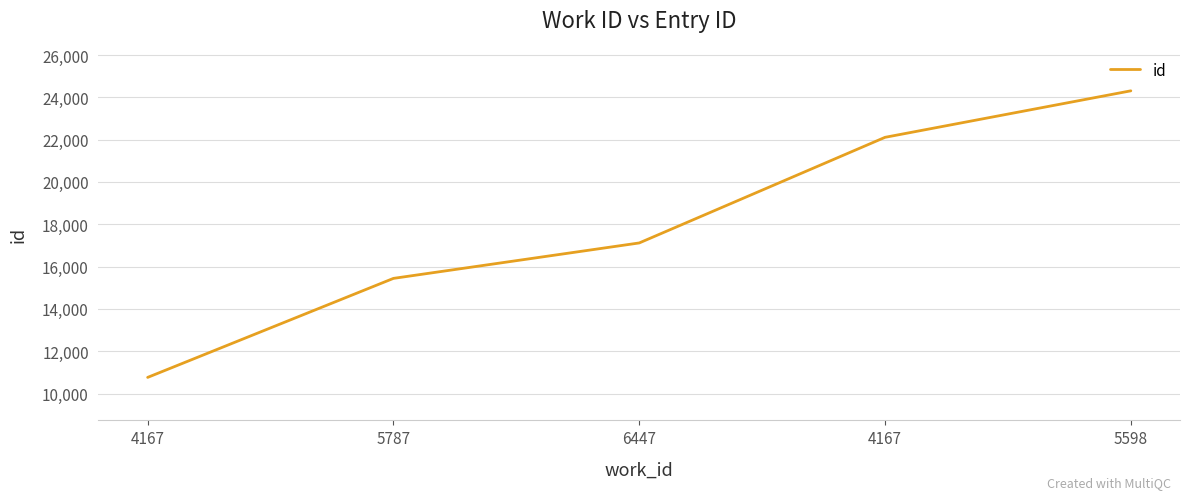

Between 5787 and 4167, which is larger?

4167